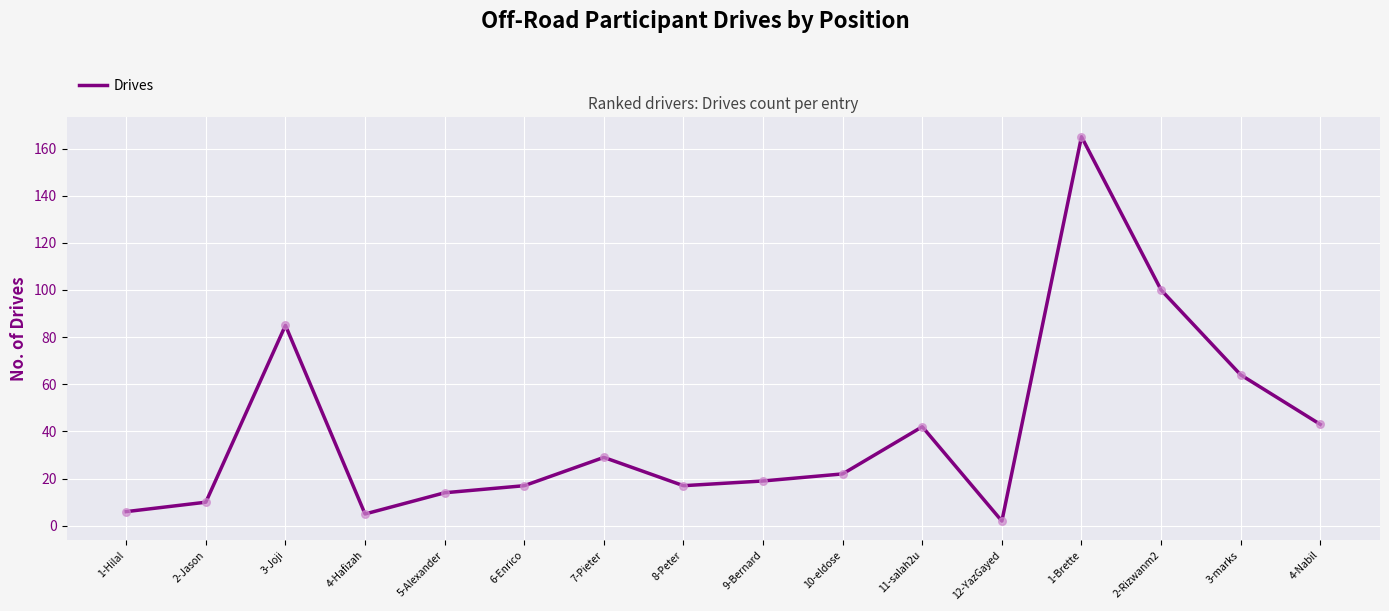

Approximately how many times larger is the value at 2-Jason compared to 1-Hilal?

1.7